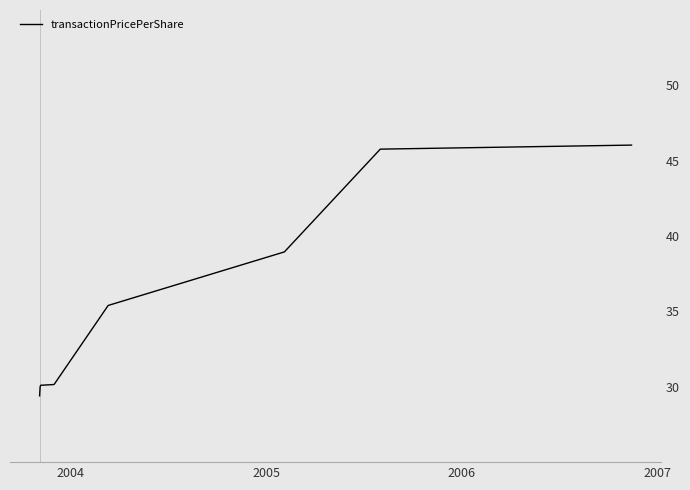

What is the minimum value shown in the chart?

29.4